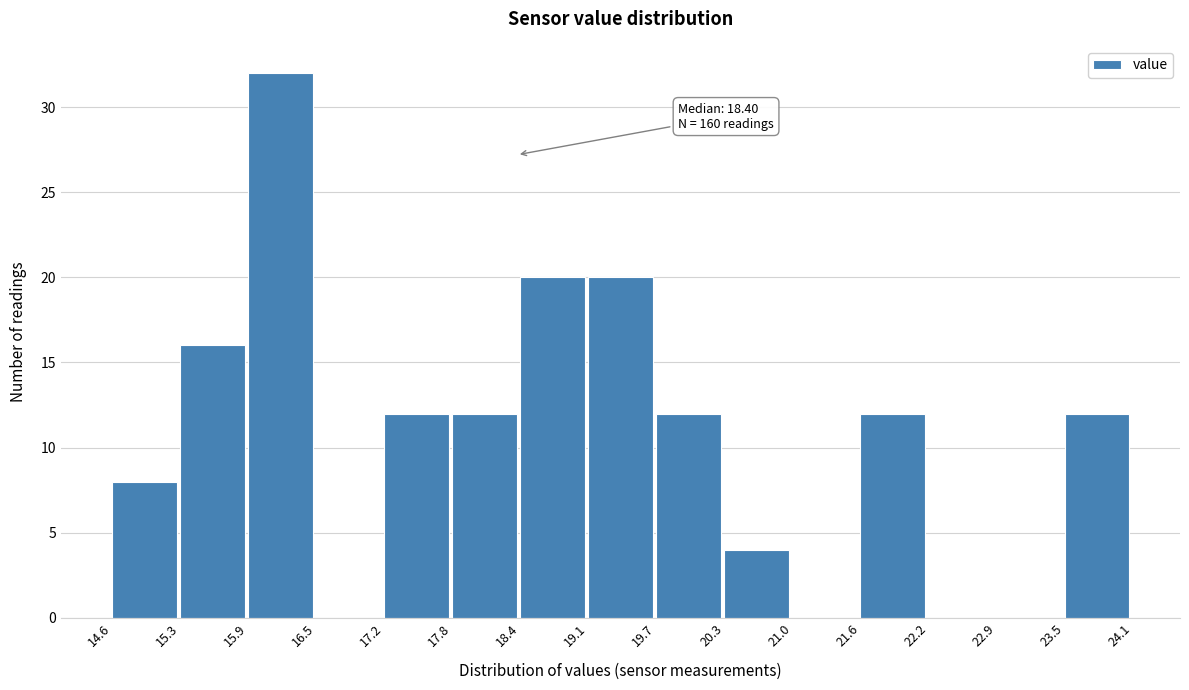

Which range on the x-axis has the tallest bar?

15.9 to 16.5